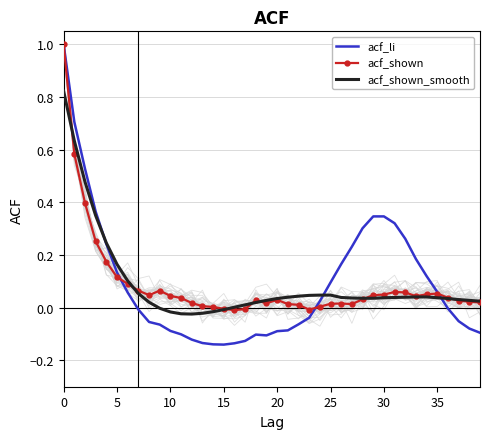

Reading right to left, transcribe all the data shown in this chart.

acf_li: -0.1	-0.1	-0.1	-0.0	0.1	0.1	0.2	0.3	0.3	0.3	0.3	0.3	0.2	0.2	0.1	0.0	-0.0	-0.1	-0.1	-0.1	-0.1	-0.1	-0.1	-0.1	-0.1	-0.1	-0.1	-0.1	-0.1	-0.1	-0.1	-0.1	-0.0	0.1	0.1	0.2	0.4	0.5	0.7	1.0
acf_shown: 0.0	0.0	0.0	0.0	0.1	0.1	0.0	0.1	0.1	0.1	0.0	0.0	0.0	0.0	0.0	0.0	-0.0	0.0	0.0	0.0	0.0	0.0	-0.0	-0.0	-0.0	0.0	0.0	0.0	0.0	0.0	0.1	0.0	0.1	0.1	0.1	0.2	0.3	0.4	0.6	1.0
acf_shown_smooth: 0.0	0.0	0.0	0.0	0.0	0.0	0.0	0.0	0.0	0.0	0.0	0.0	0.0	0.0	0.0	0.0	0.0	0.0	0.0	0.0	0.0	0.0	0.0	0.0	-0.0	-0.0	-0.0	-0.0	-0.0	-0.0	-0.0	0.0	0.1	0.1	0.2	0.2	0.3	0.5	0.6	0.8